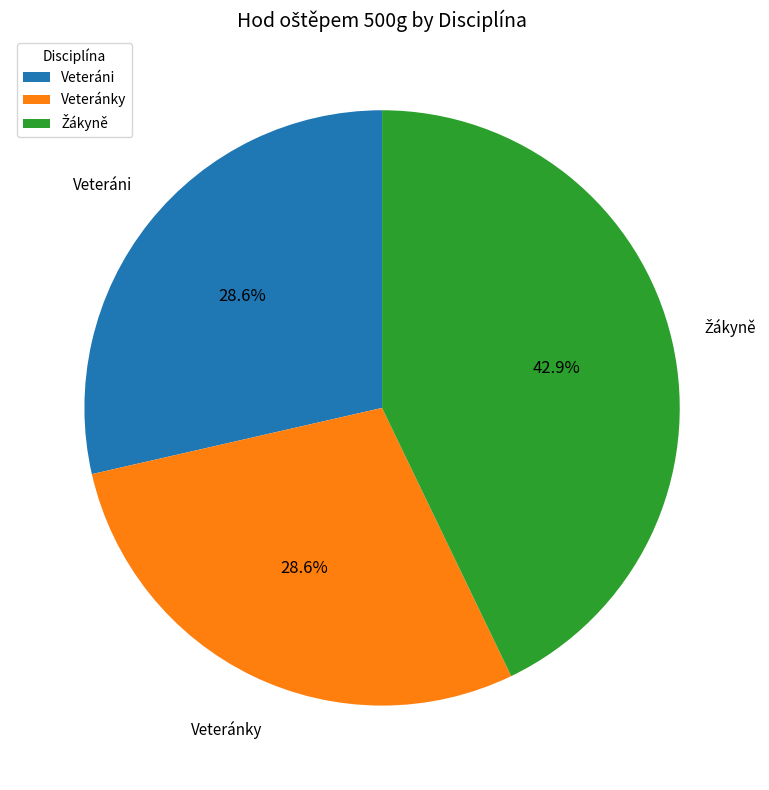

What percentage is NOT represented by Veteráni?

71.4%